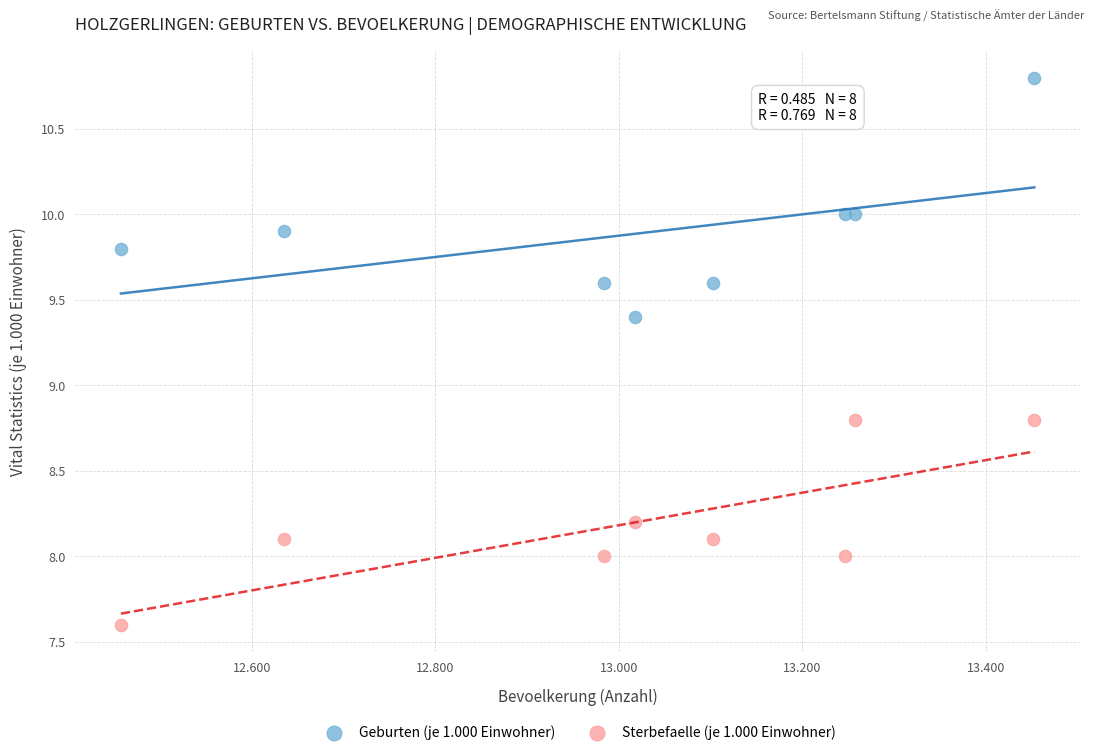

Which series has the largest Y range (max minus min)?

Geburten (je 1.000 Einwohner)